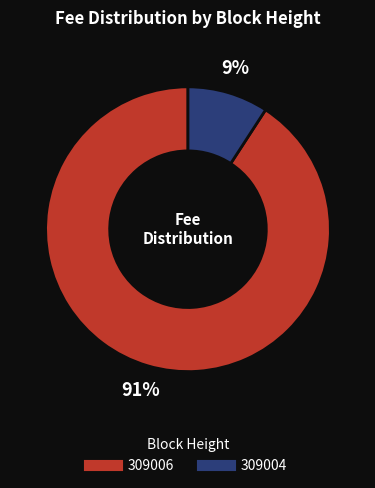

Does 309004 represent more than half of the total?

No